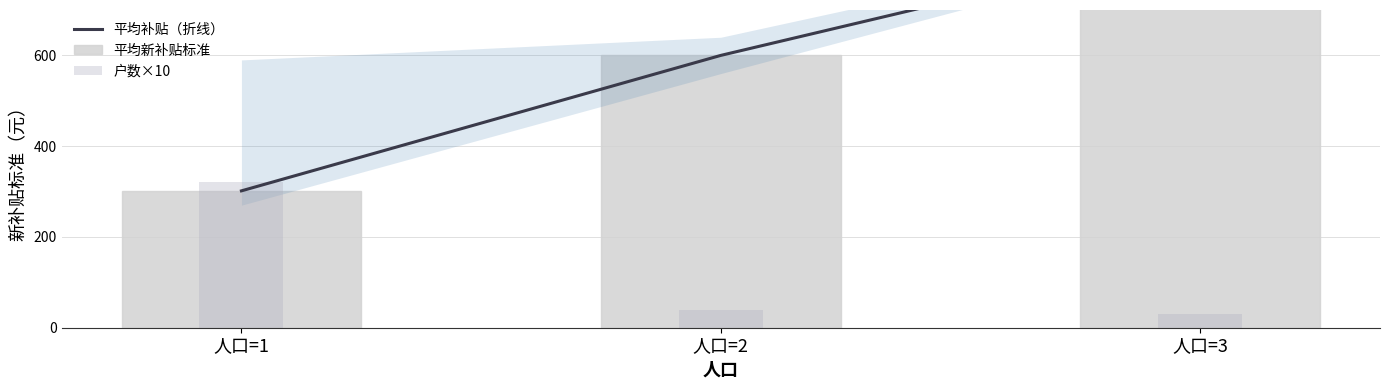

True or false: 平均新补贴标准 has a value of 600.0 at 人口=2.

True